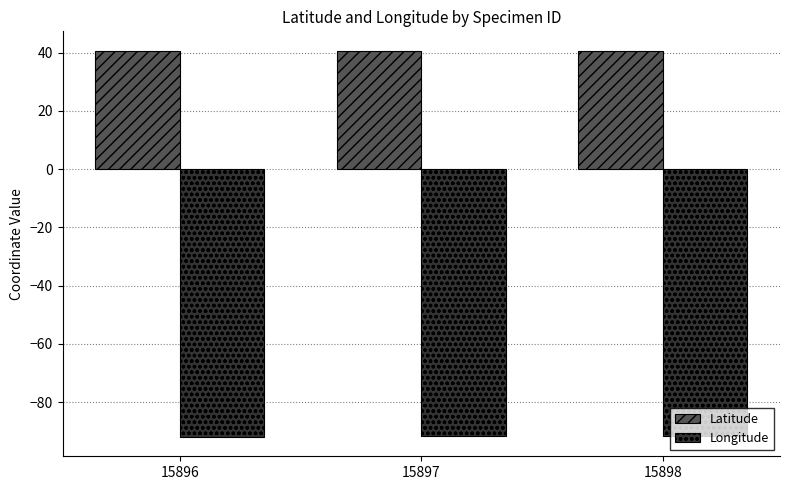

Count the number of categories in the chart.

3